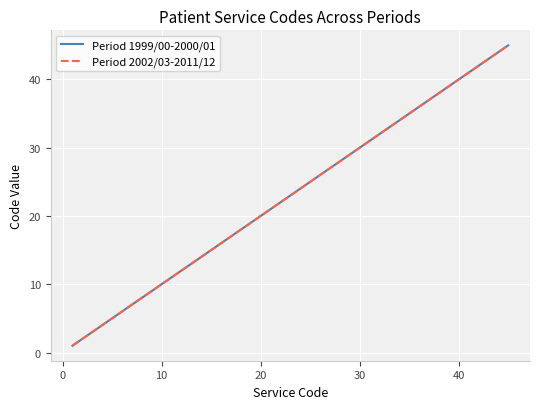

What is the smallest value displayed?

1